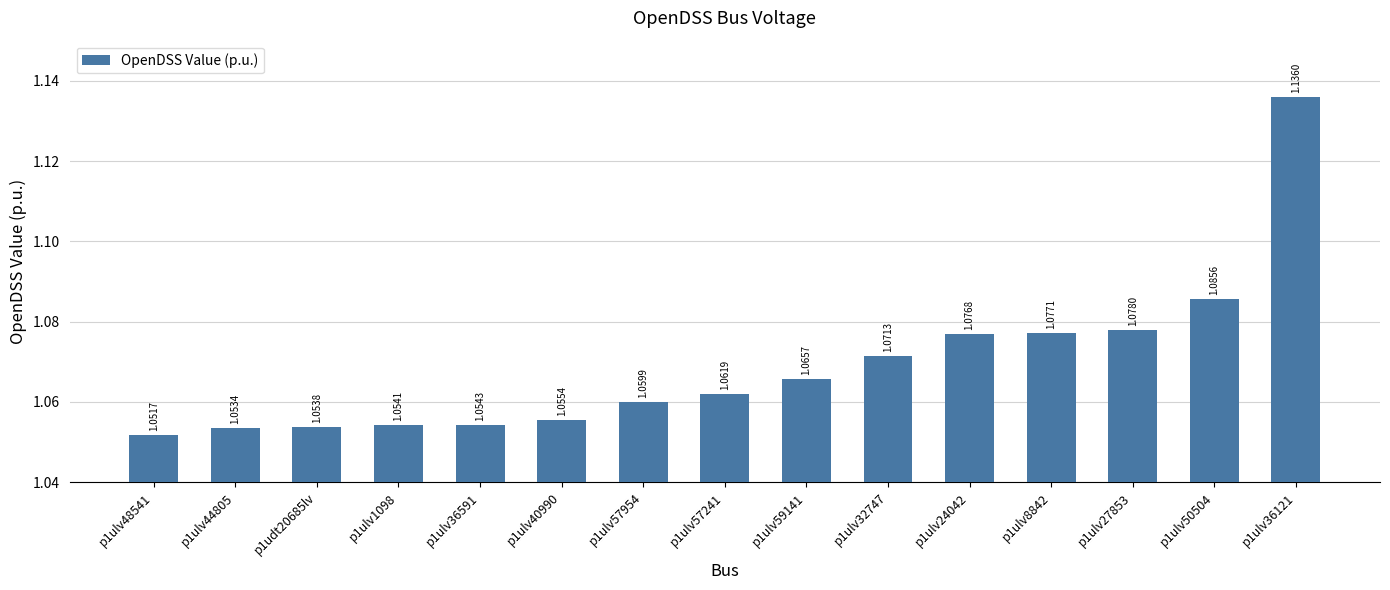

Where is the data nearest to the value 1?

p1ulv48541